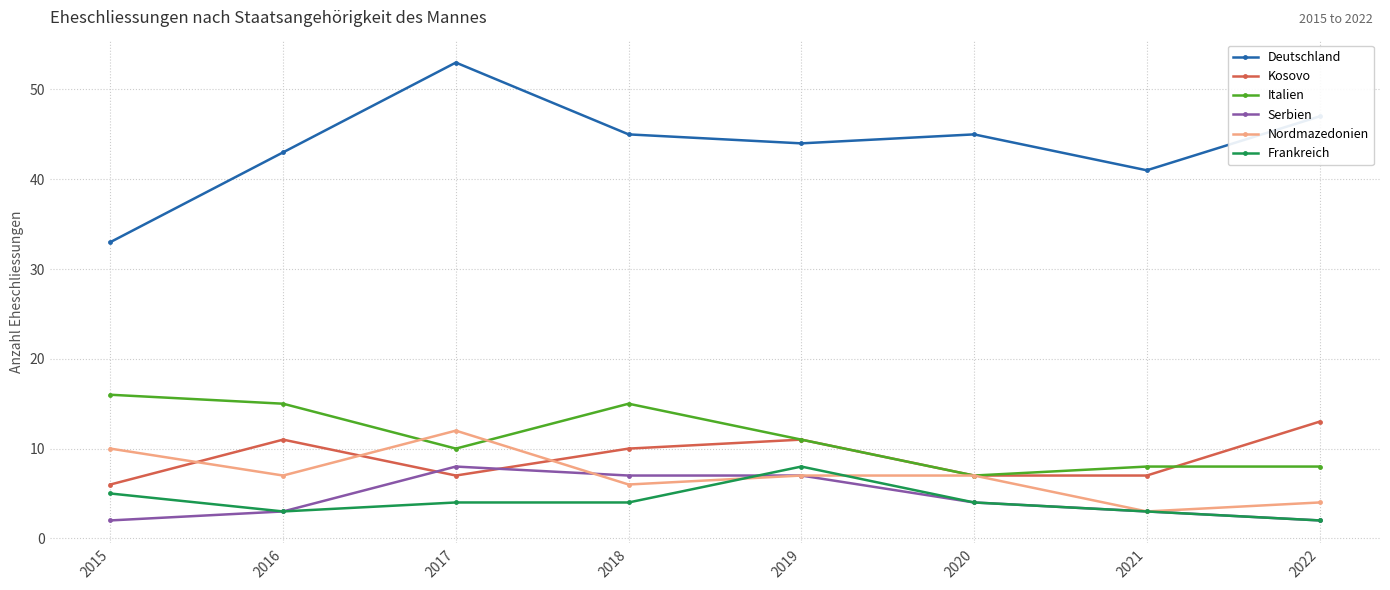

The Italien series shows 8 at 2022. True or false?

True